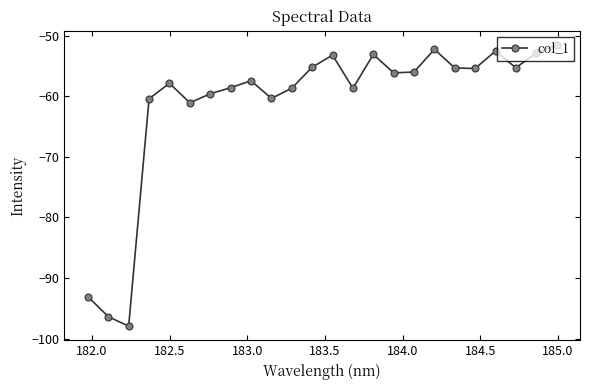

What is the value of the 9th point from the left?

-57.4